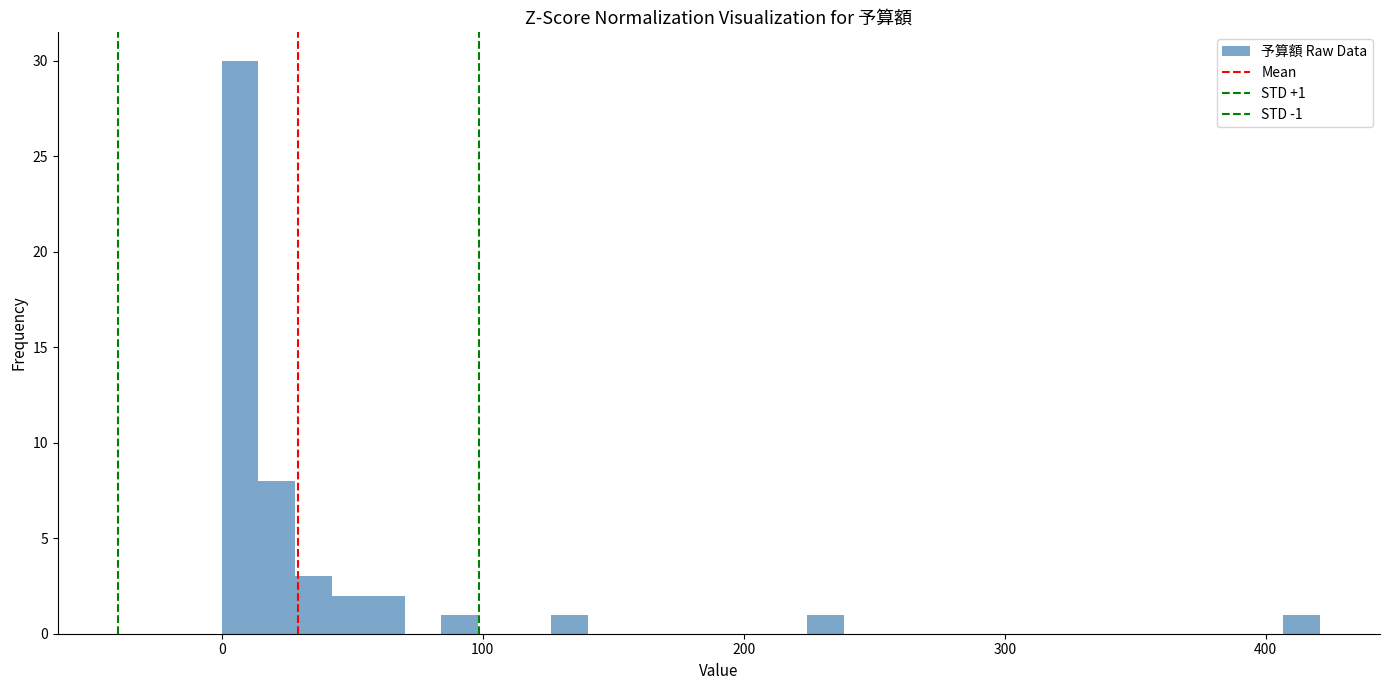

Read against the x-axis, roughly where is the centre of the tallest bar?

10